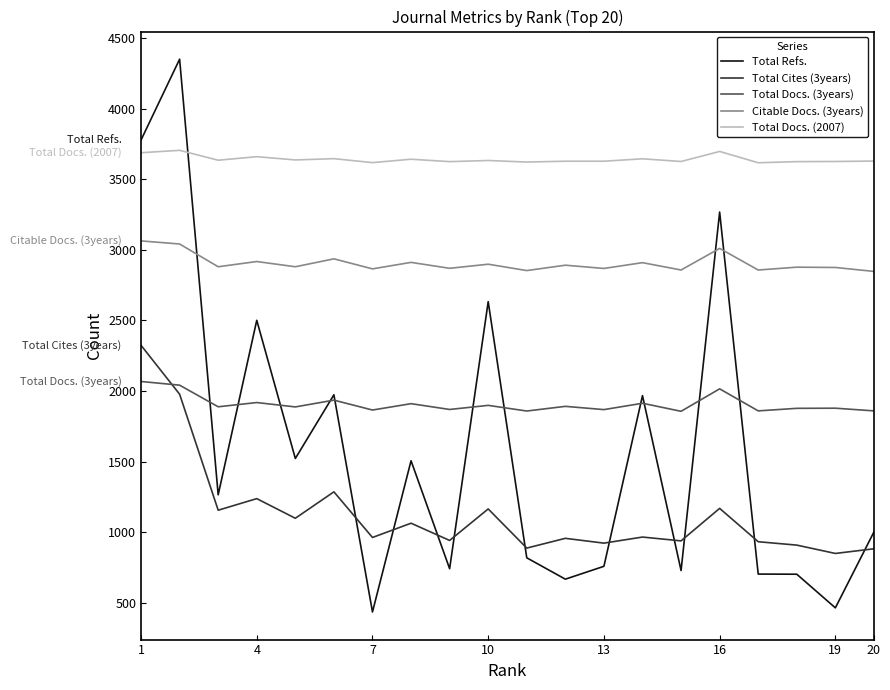

Which series has the largest total across all categories?

Total Docs. (2007)